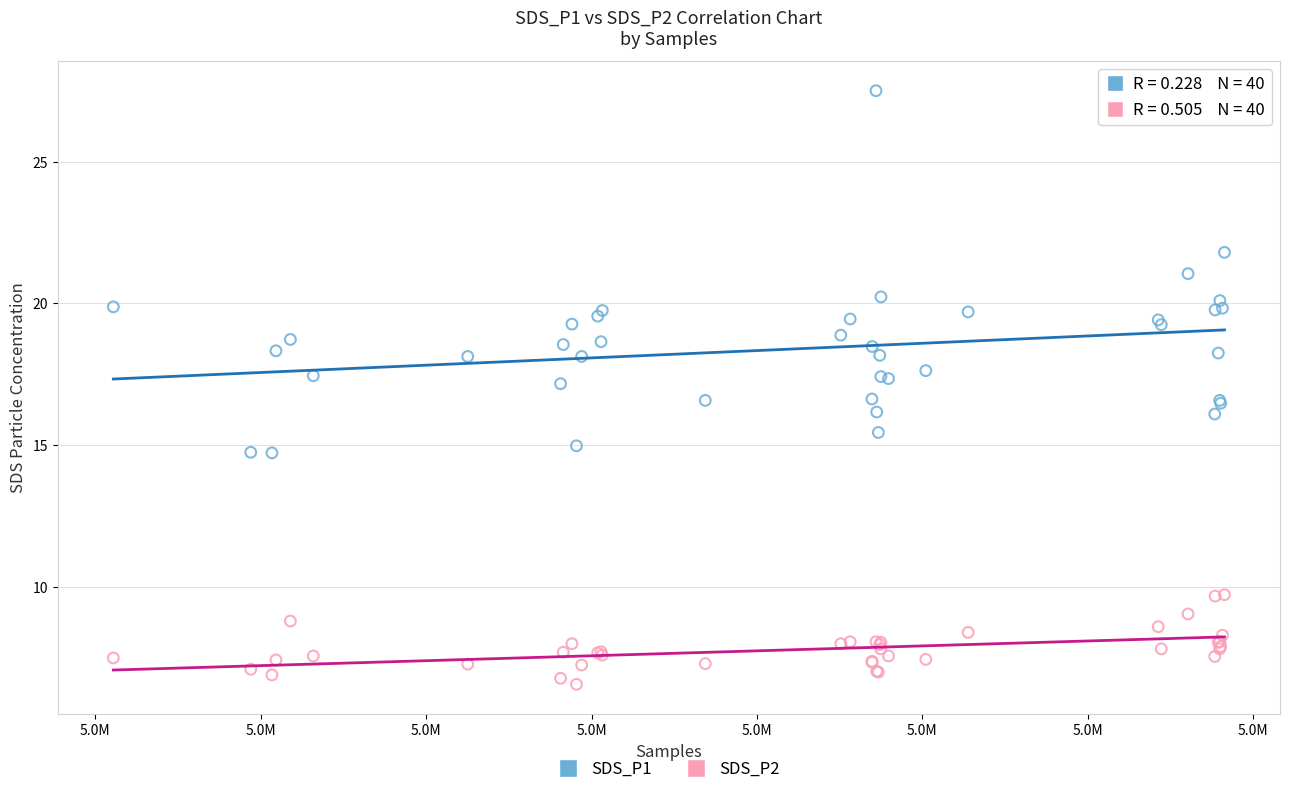

Which series has the widest spread of Y values?

SDS_P1